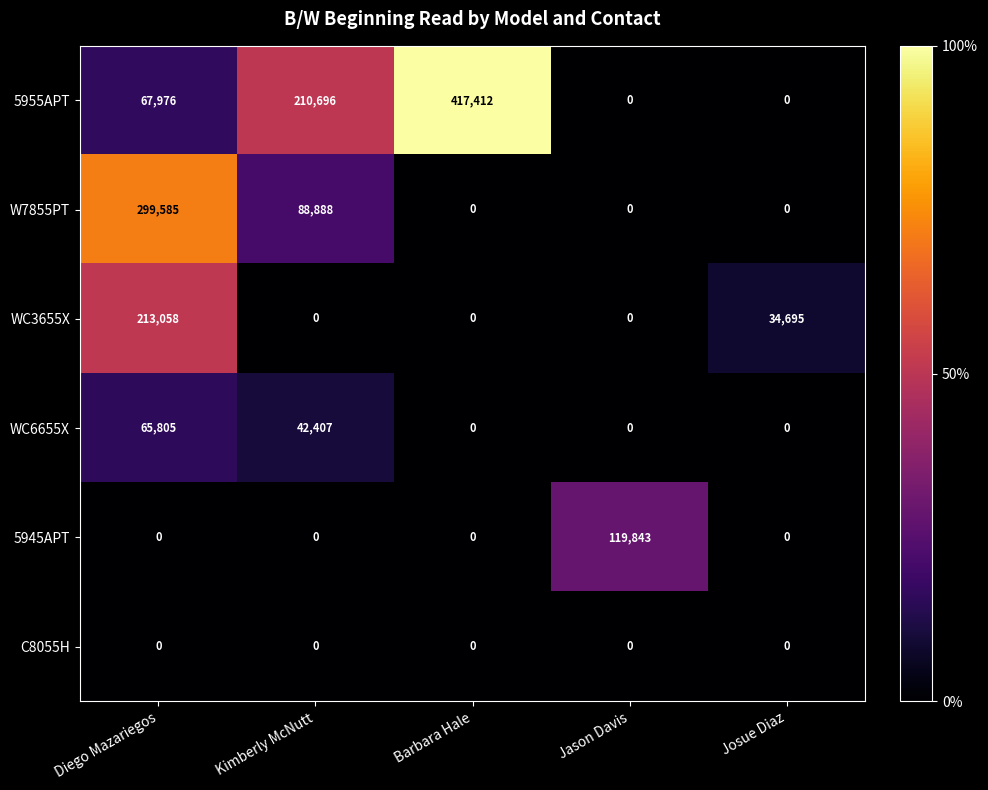

Reading left to right, what are all the values shown in this chart?

5955APT: 67976	210696	417412	0	0
W7855PT: 299585	88888	0	0	0
WC3655X: 213058	0	0	0	34695
WC6655X: 65805	42407	0	0	0
5945APT: 0	0	0	119843	0
C8055H: 0	0	0	0	0